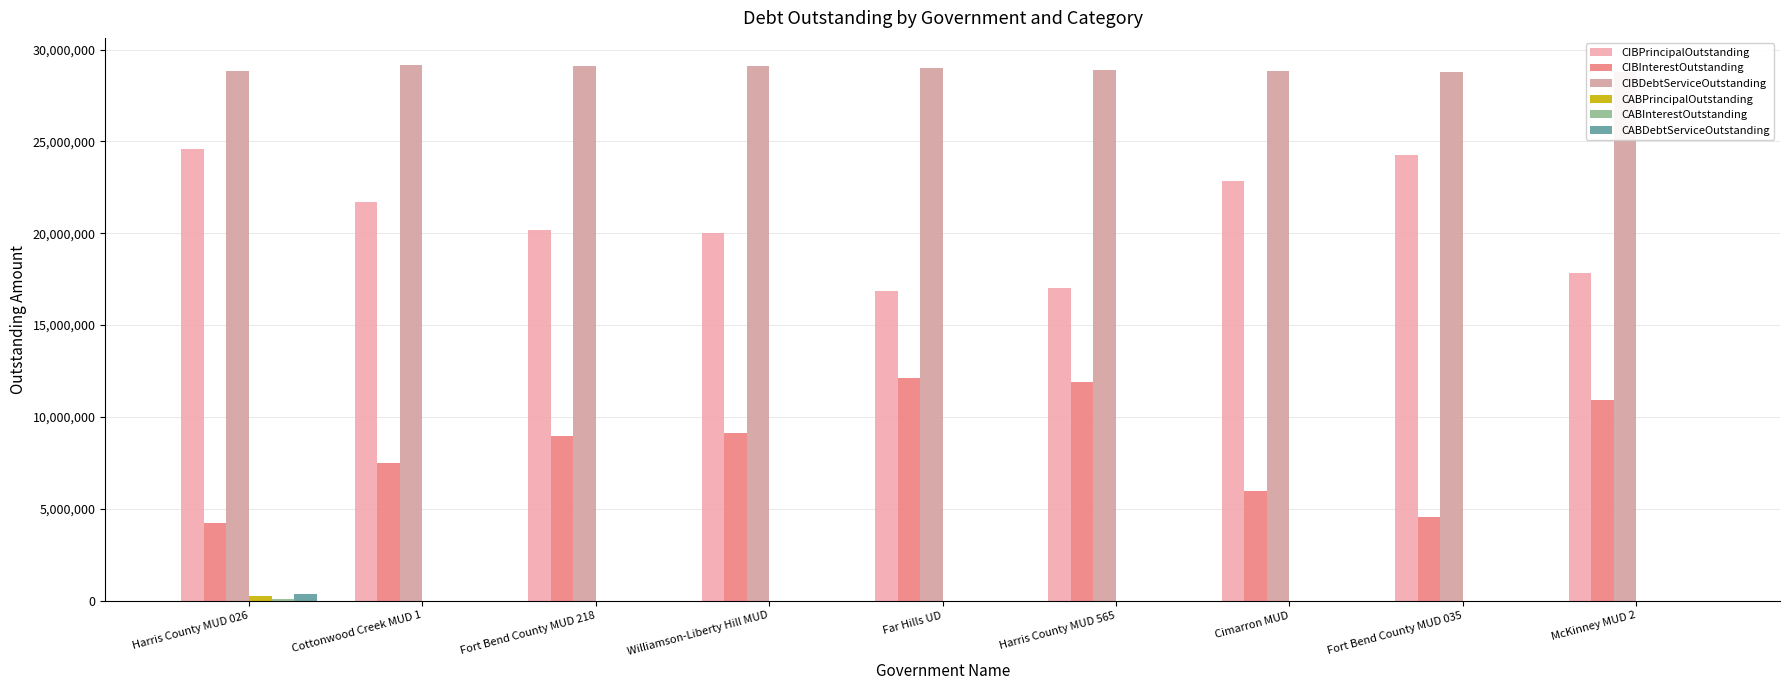

At Harris County MUD 565, list the series in order from smallest to largest.

CABPrincipalOutstanding, CABInterestOutstanding, CABDebtServiceOutstanding, CIBInterestOutstanding, CIBPrincipalOutstanding, CIBDebtServiceOutstanding